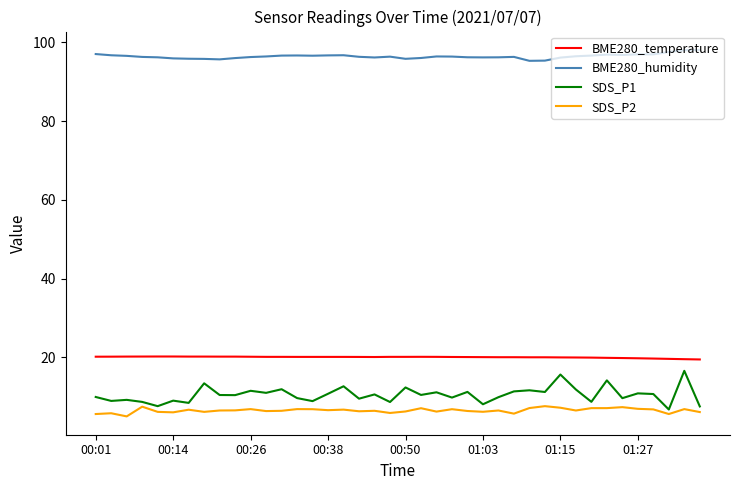

What is the lowest value of the BME280_humidity series?

95.3